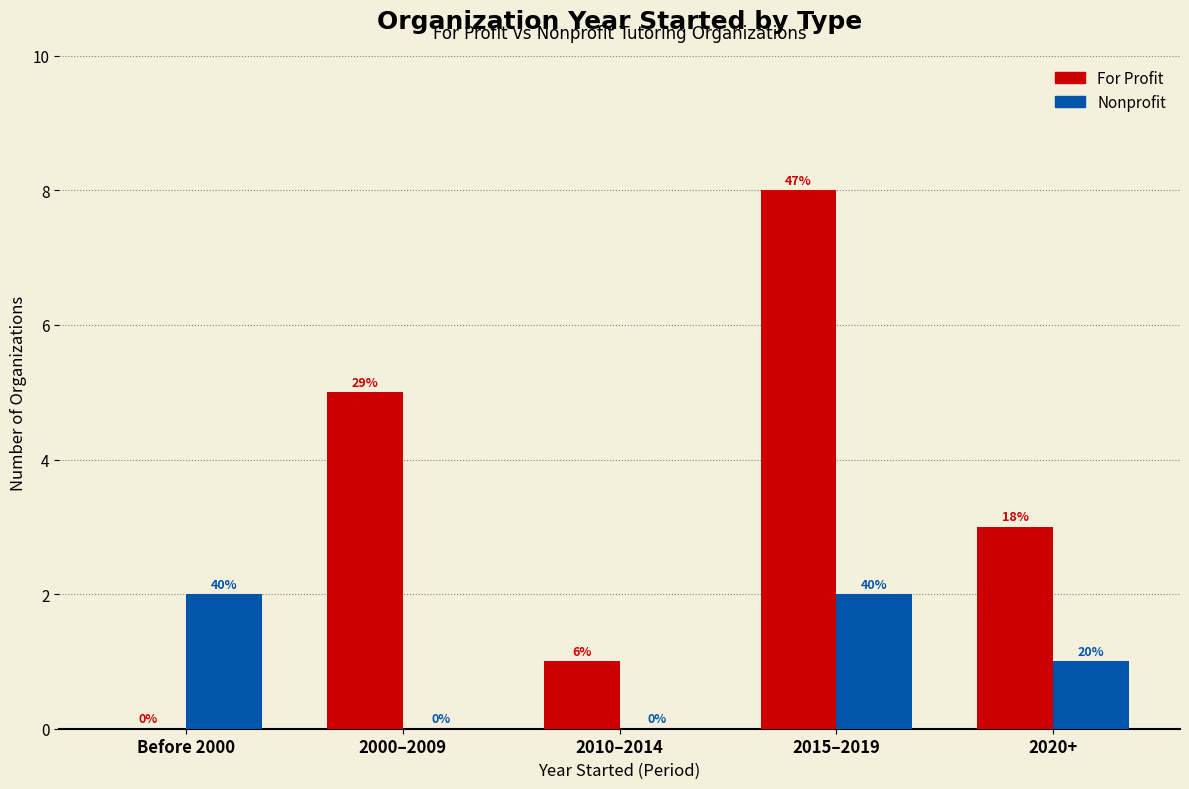

The value of For Profit at 2010–2014 is 2. True or false?

False